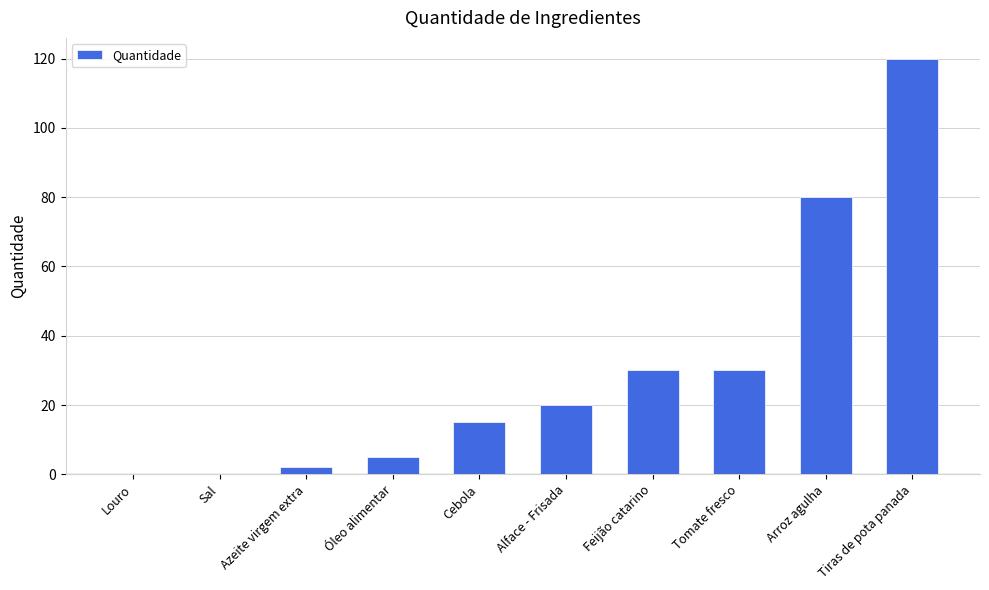

Does the chart contain stacked bars?

No